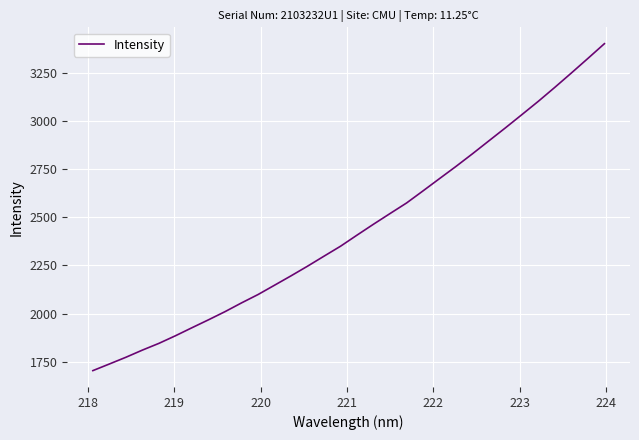

How many lines are shown in the chart?

1